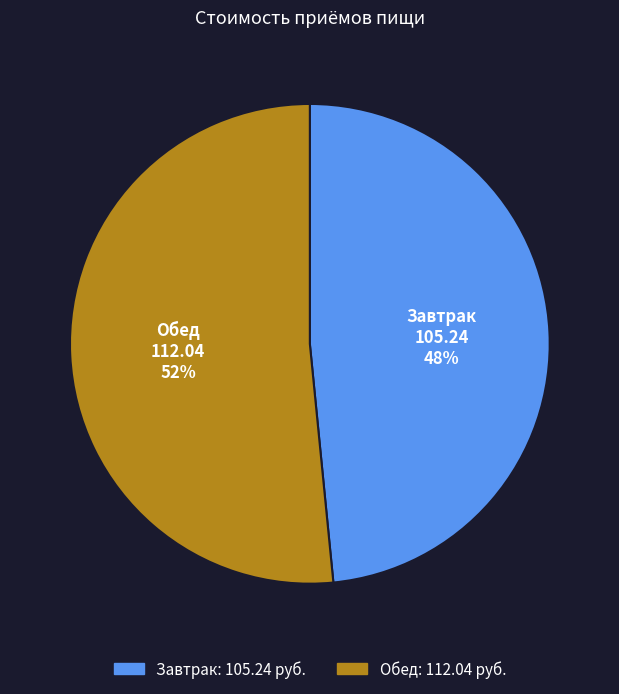

How many slices are in this pie chart?

2